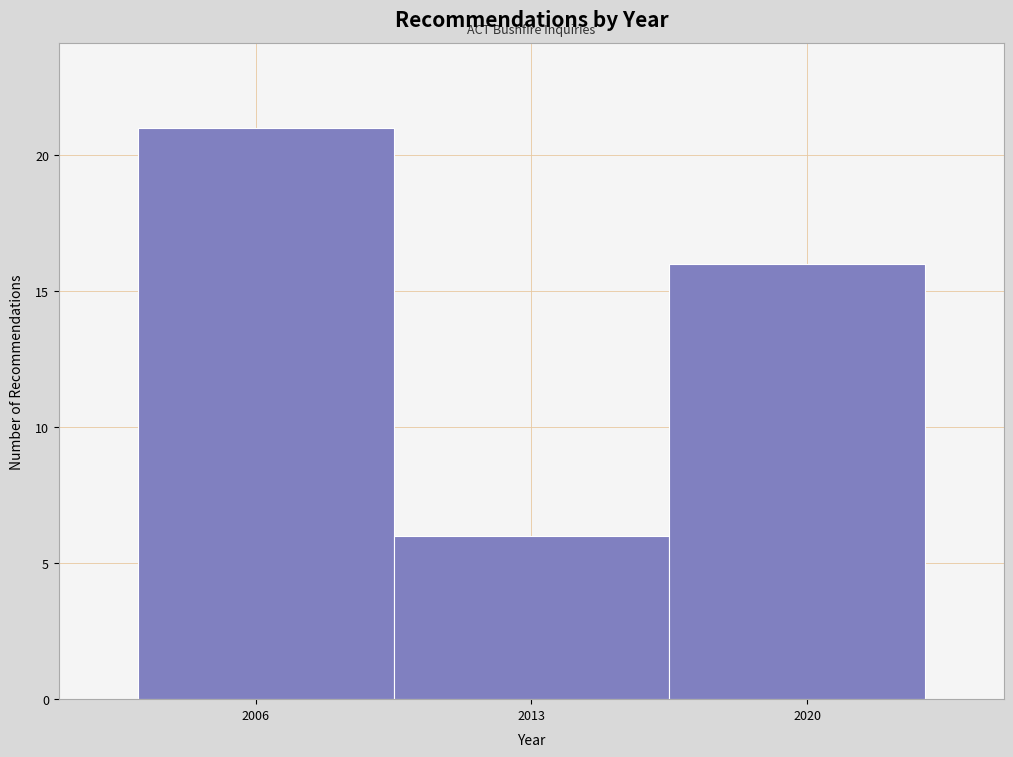

What is the height of the bar covering 2003.0 to 2009.5 on the x-axis? Neither the bar edges nor the heights are printed on the chart, so give them approximately, as read against the axes.

21